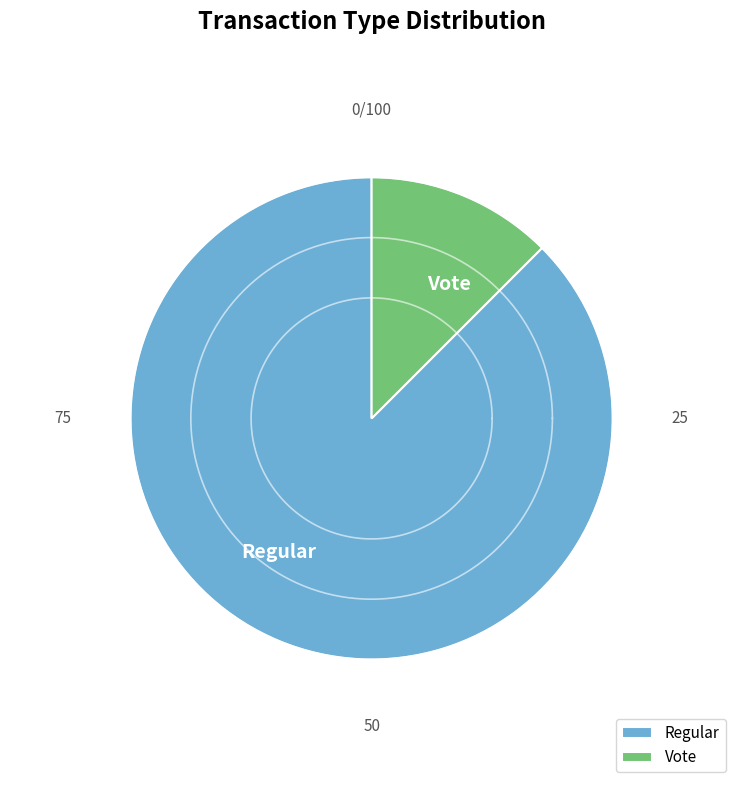

Rank the categories by value from highest to lowest.

Regular, Vote